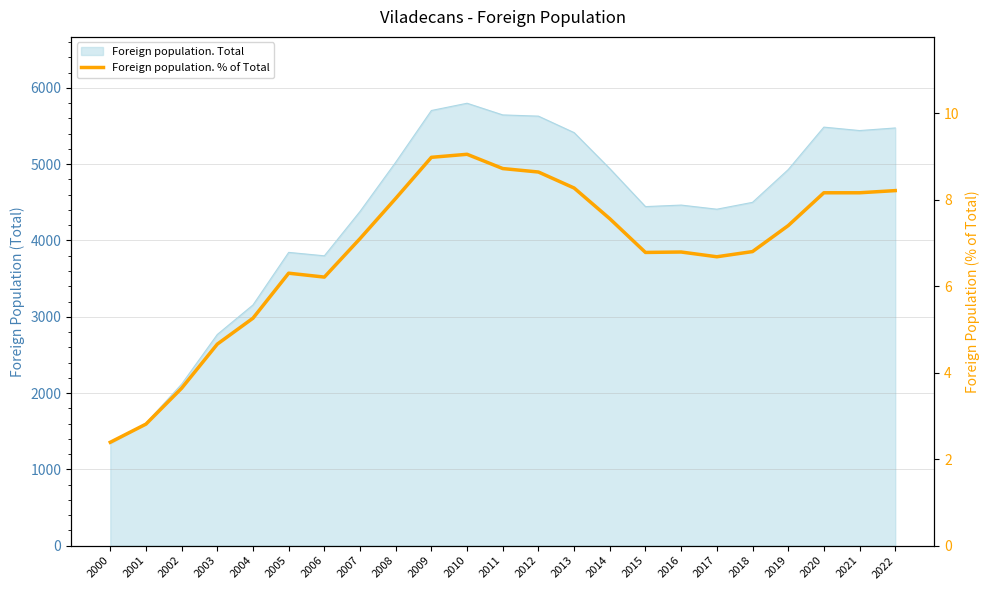

The chart shows a value of 12.4 at 2019. True or false?

False